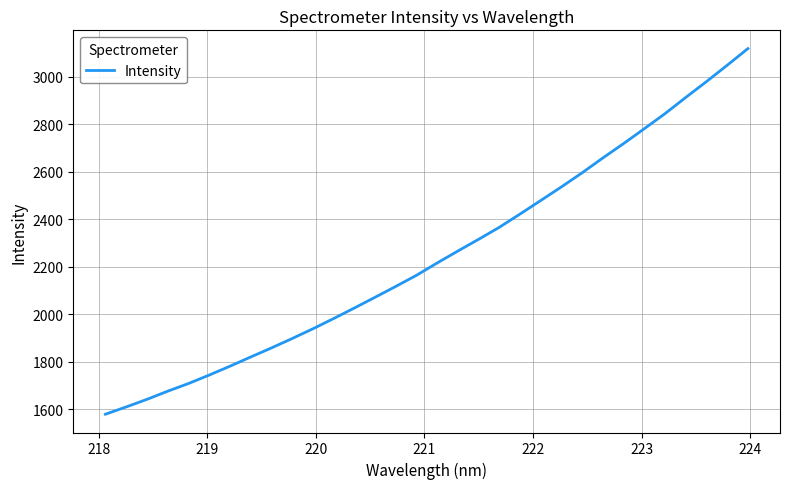

What is the difference between the maximum and minimum values?

1538.6